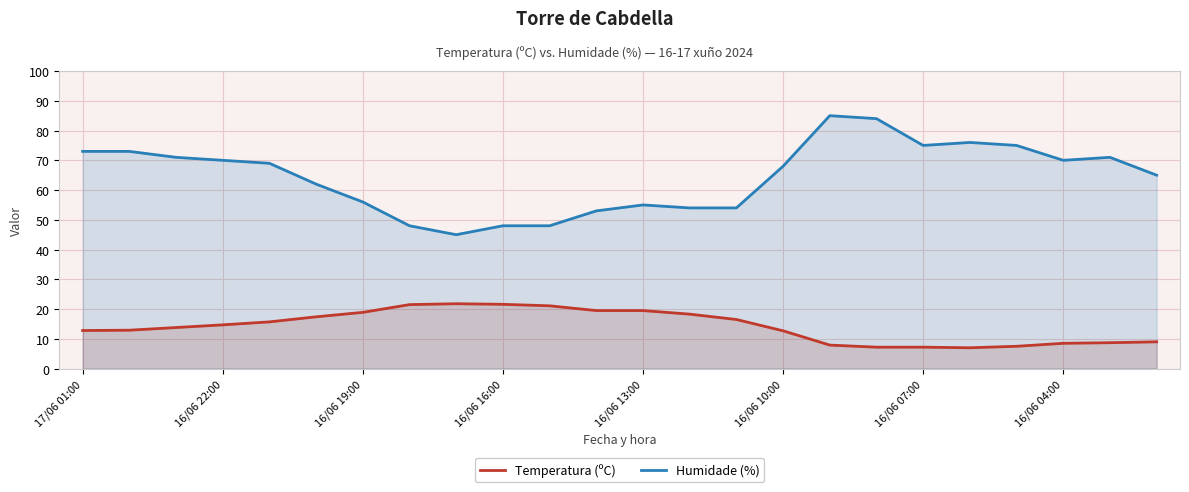

List the series in order of their peak value, lowest first.

Temperatura (ºC), Humidade (%)